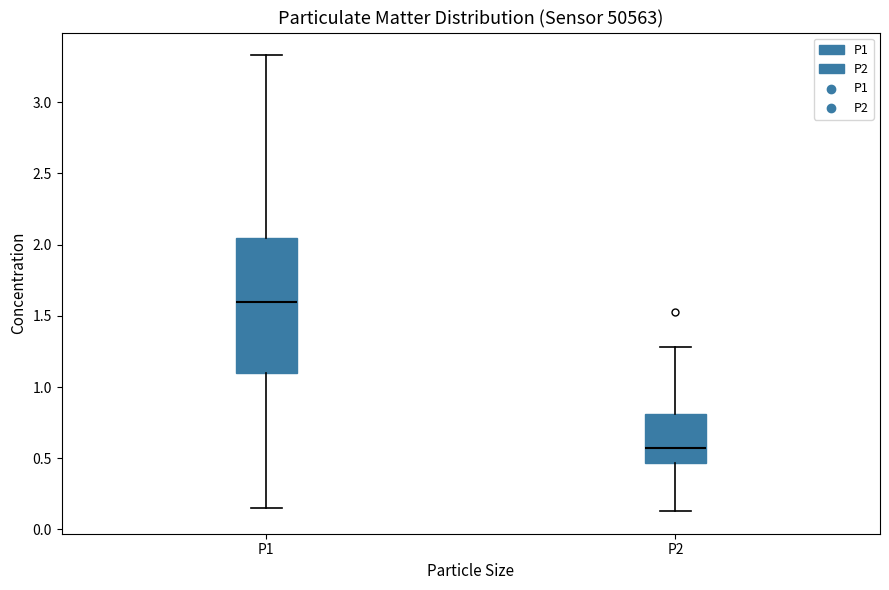

Comparing the boxes themselves (not the whiskers), which one is the tallest?

P1